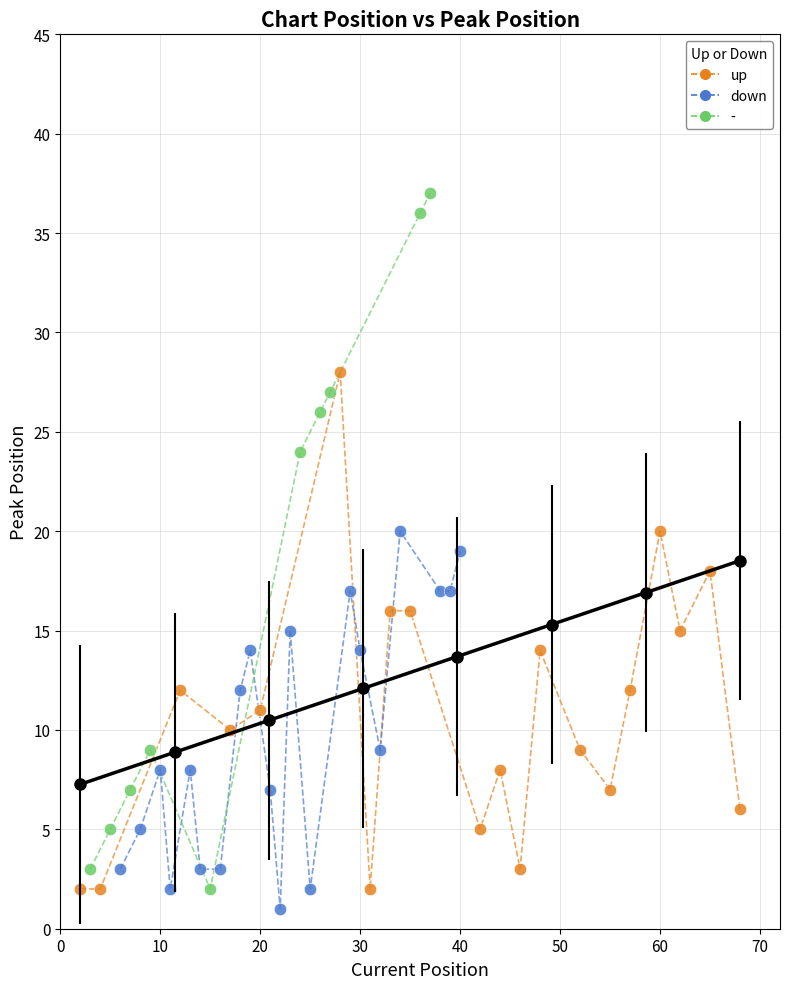

Which series has the largest Y range (max minus min)?

-